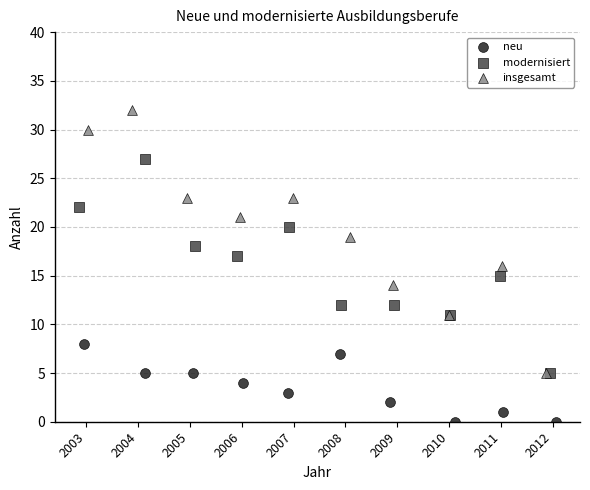

Which series contains the lowest Y value?

neu